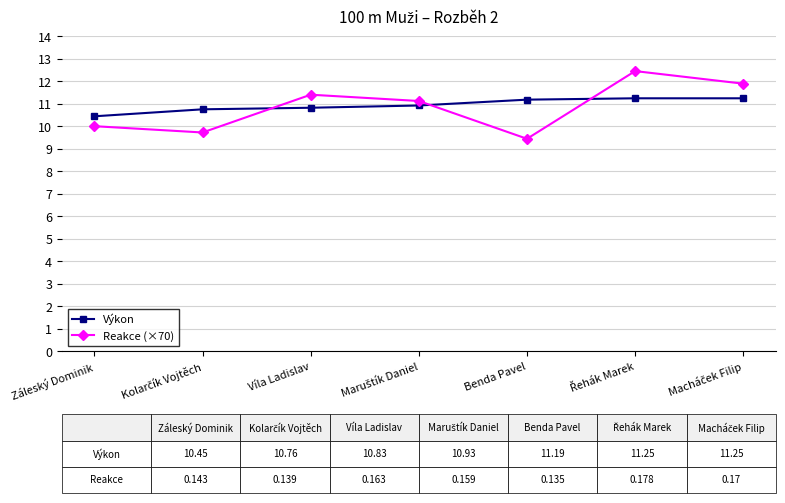

What position from the right is Víla Ladislav?

5